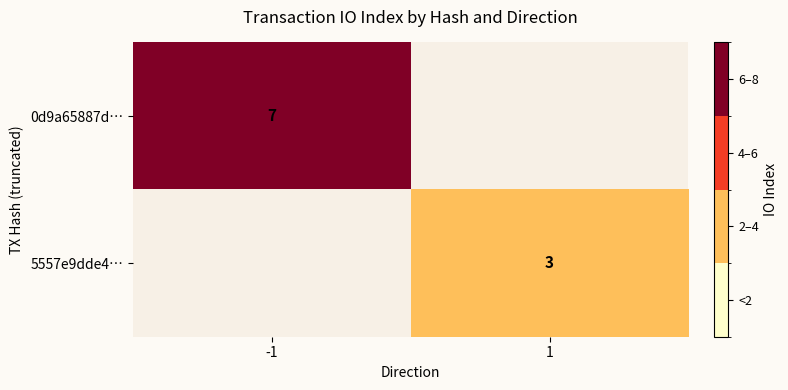

What is the maximum value shown in the chart?

7